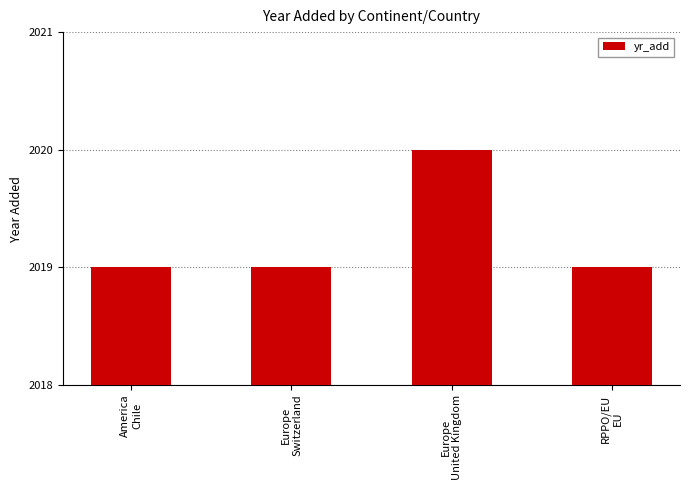

Reading left to right, what are all the values shown in this chart?

2019	2019	2020	2019